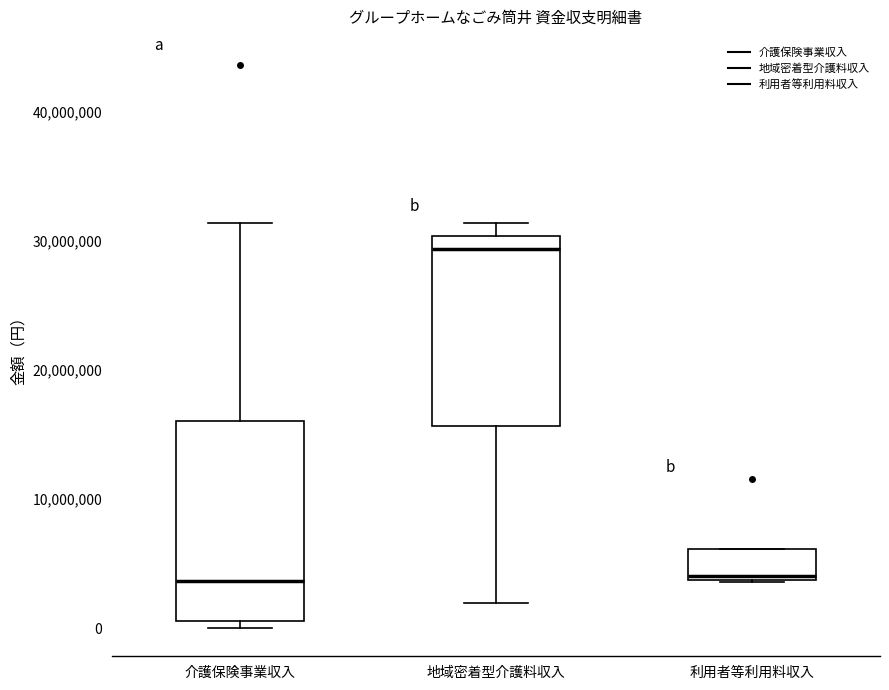

Reading left to right, transcribe this box plot: for each box, give where its median line is, the range the box spans, and where its two whiskers end, as read against the y-axis. The values are not printed on the chart, so give them approximately, as read against the axis.

介護保険事業収入: median 4000000, box 1000000 to 16000000, whiskers 0 to 31000000
地域密着型介護料収入: median 29000000, box 16000000 to 30000000, whiskers 2000000 to 31000000
利用者等利用料収入: median 4000000 (just above the box's lower edge), box 4000000 to 6000000, whiskers 4000000 to 6000000